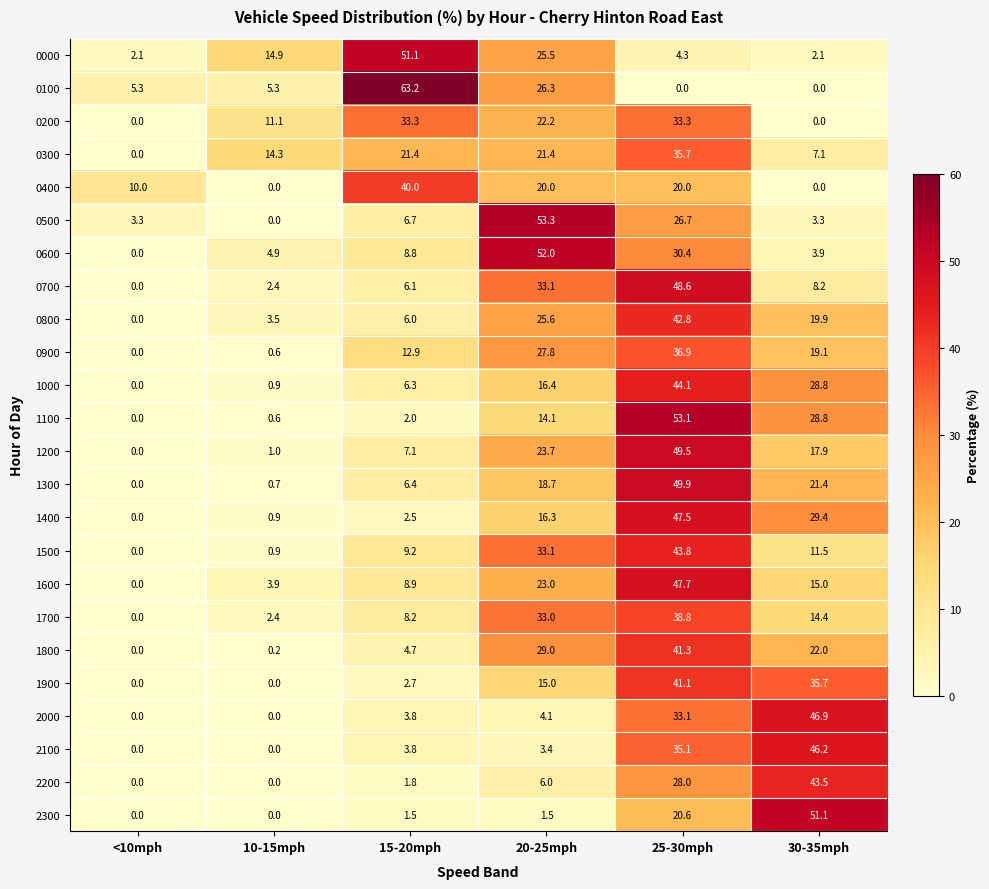

What is the maximum value shown in the chart?

63.2